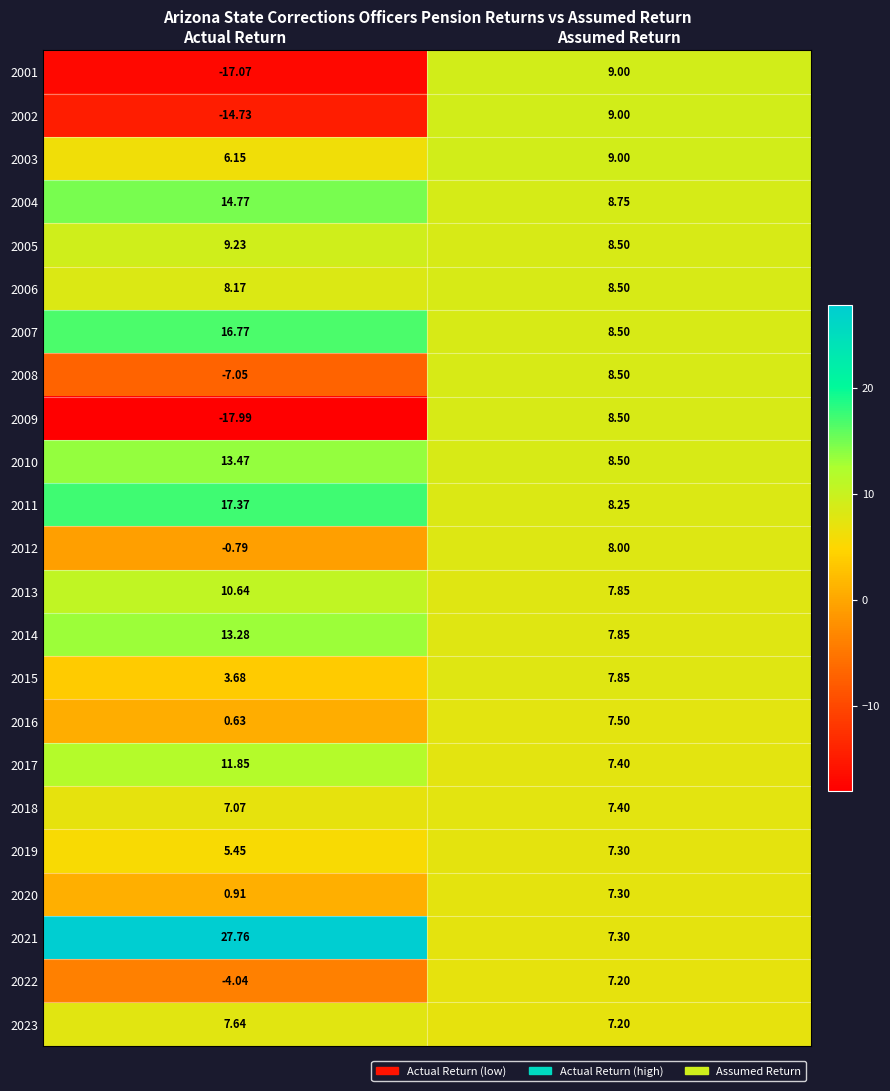

At which label is 2009 closest to -4?

Assumed Return